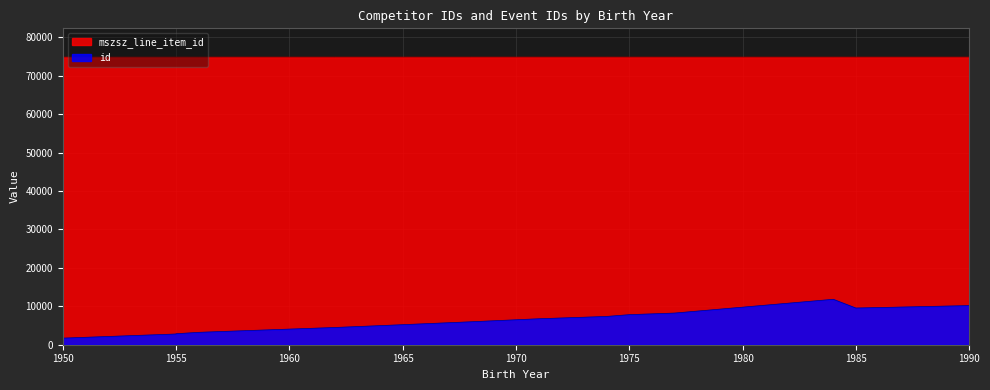

True or false: id and mszsz_line_item_id cross at least once.

False